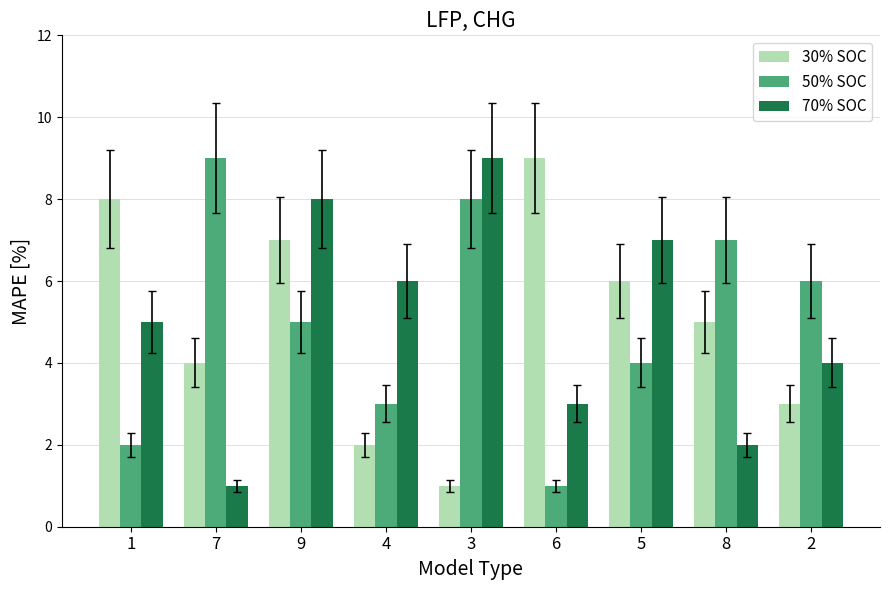

What are all the series names shown in the legend?

30% SOC, 50% SOC, 70% SOC